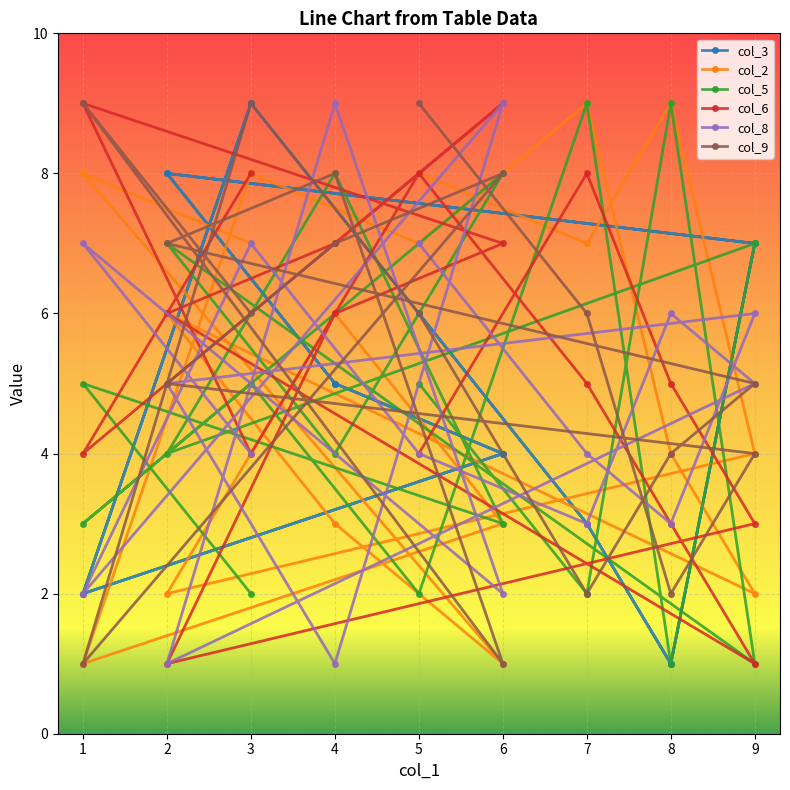

True or false: col_3 has more than 2 interior local peaks.

True